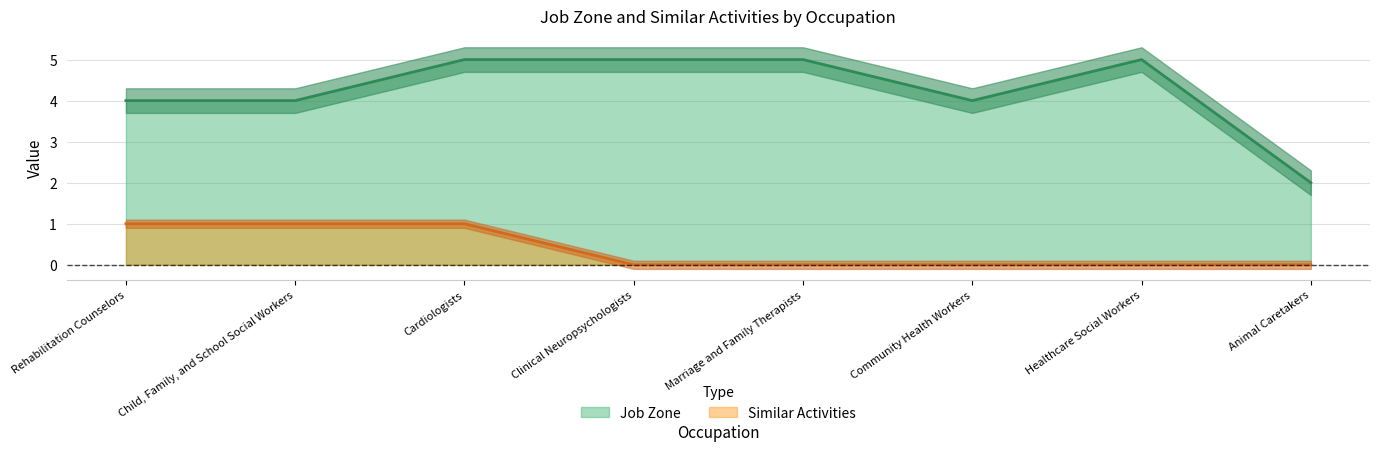

Reading left to right, transcribe all the data shown in this chart.

Job Zone: Rehabilitation Counselors=4	Child, Family, and School Social Workers=4	Cardiologists=5	Clinical Neuropsychologists=5	Marriage and Family Therapists=5	Community Health Workers=4	Healthcare Social Workers=5	Animal Caretakers=2
Similar Activities: Rehabilitation Counselors=1	Child, Family, and School Social Workers=1	Cardiologists=1	Clinical Neuropsychologists=0	Marriage and Family Therapists=0	Community Health Workers=0	Healthcare Social Workers=0	Animal Caretakers=0